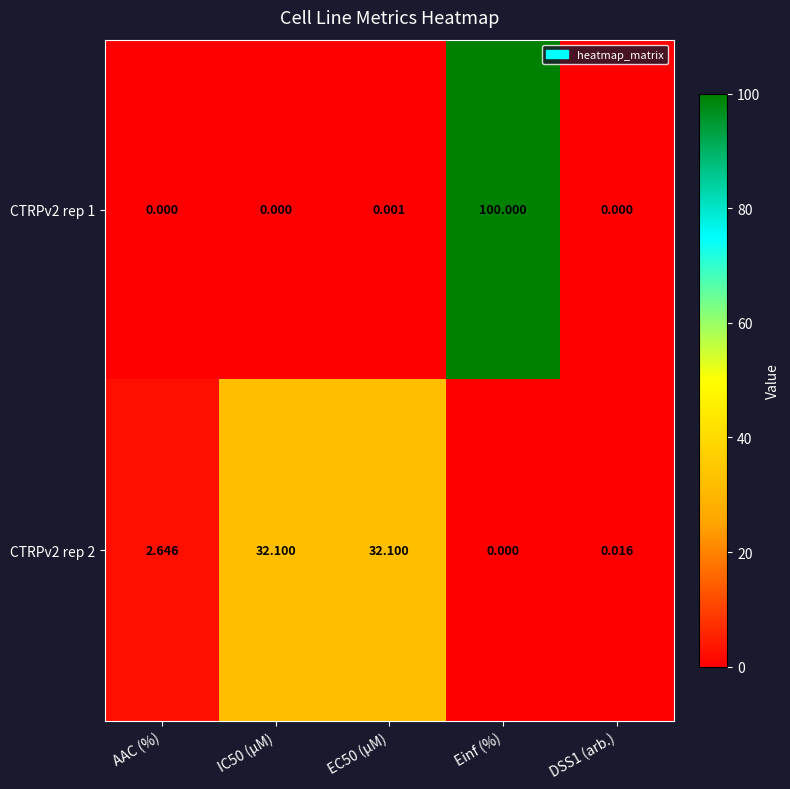

What is the greatest value displayed?

100.0